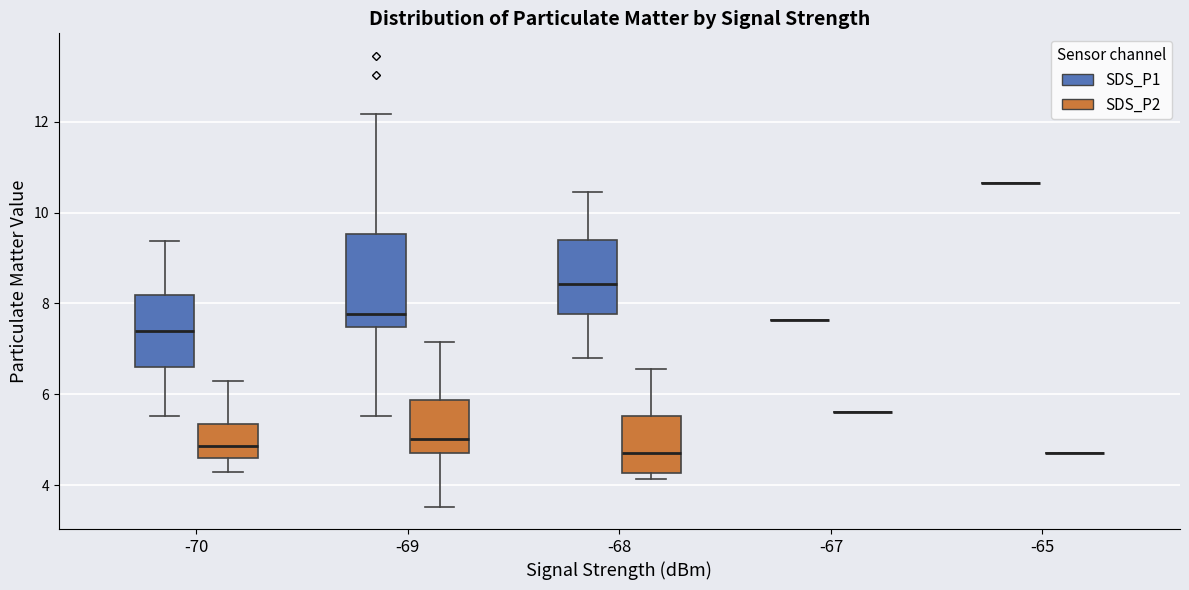

Comparing the boxes themselves (not the whiskers), which one is the tallest?

-69 (SDS_P1)